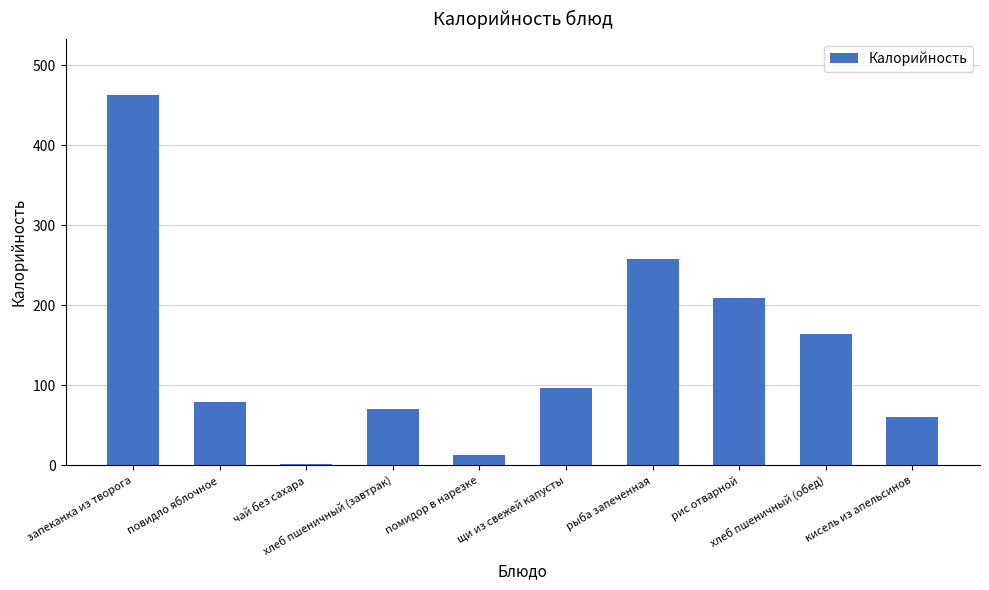

What is the difference between the values at хлеб пшеничный (обед) and чай без сахара?

162.6